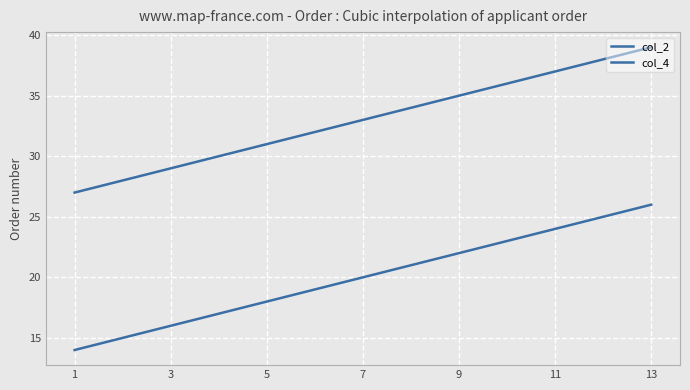

Does the chart display data point markers on the line(s)?

No